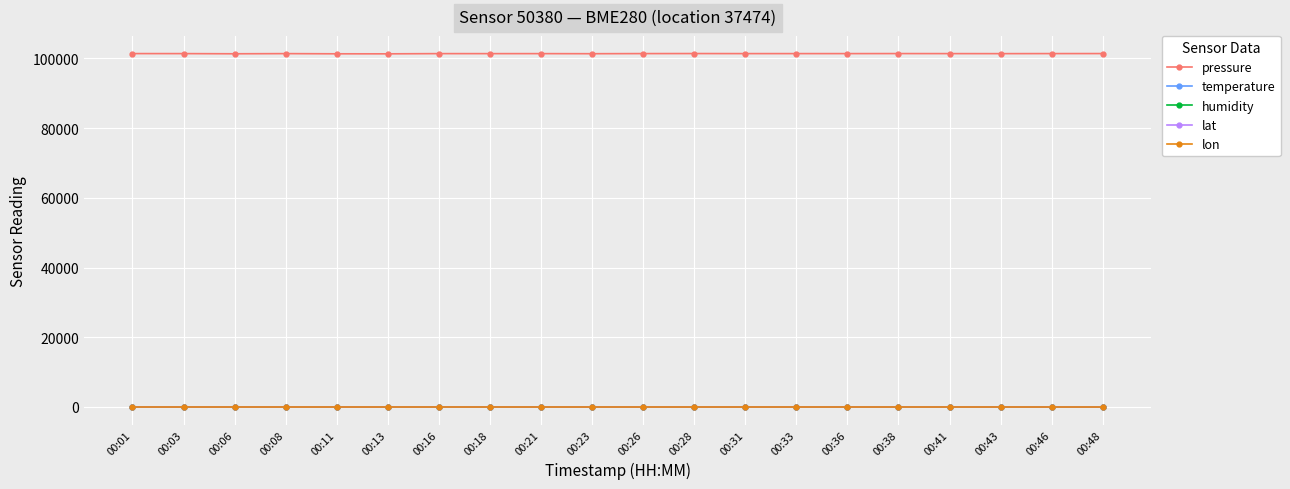

What is the greatest value displayed?

101385.7